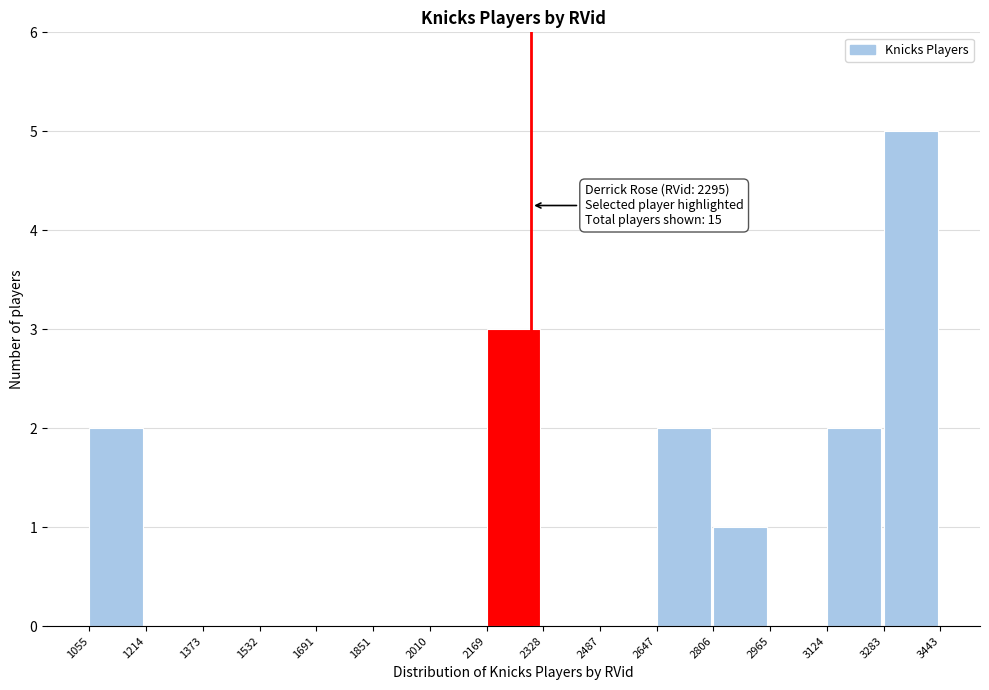

Over which range of the x-axis is the bar tallest?

3283 to 3443